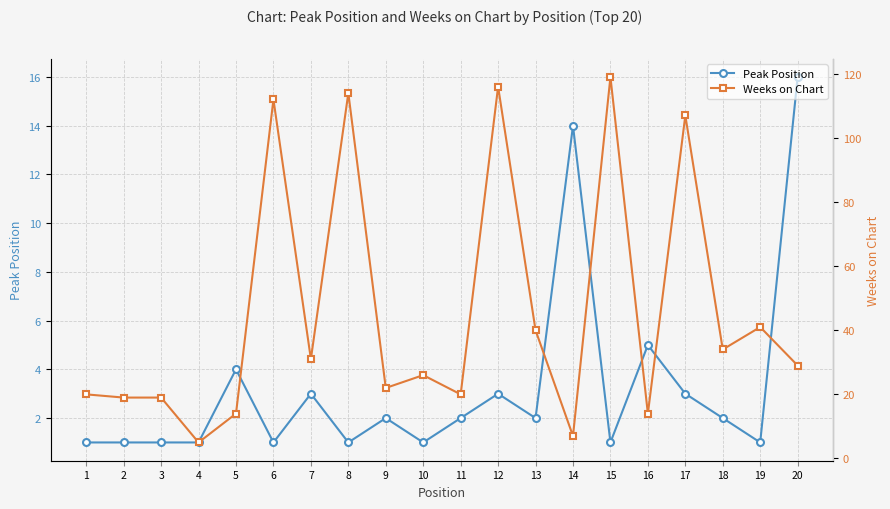

What is the value of the Weeks on Chart point at the 18th from the left?

34